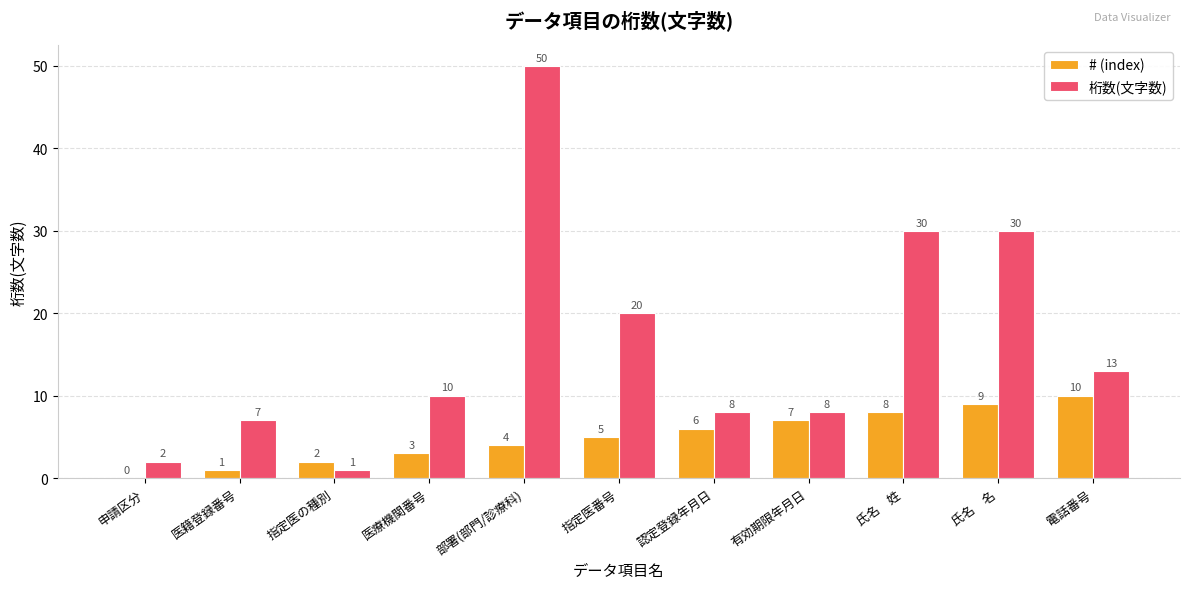

What are all the series names shown in the legend?

# (index), 桁数(文字数)